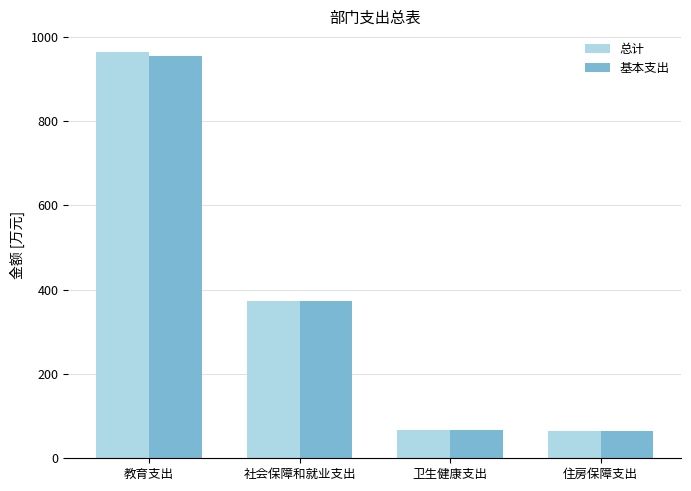

What is the sum of all 基本支出 values?

1461.2